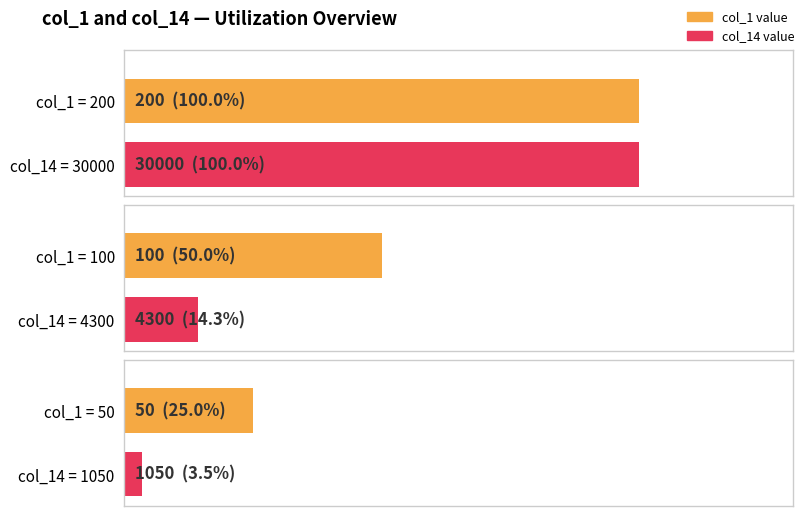

What is the maximum value shown in the chart?

200